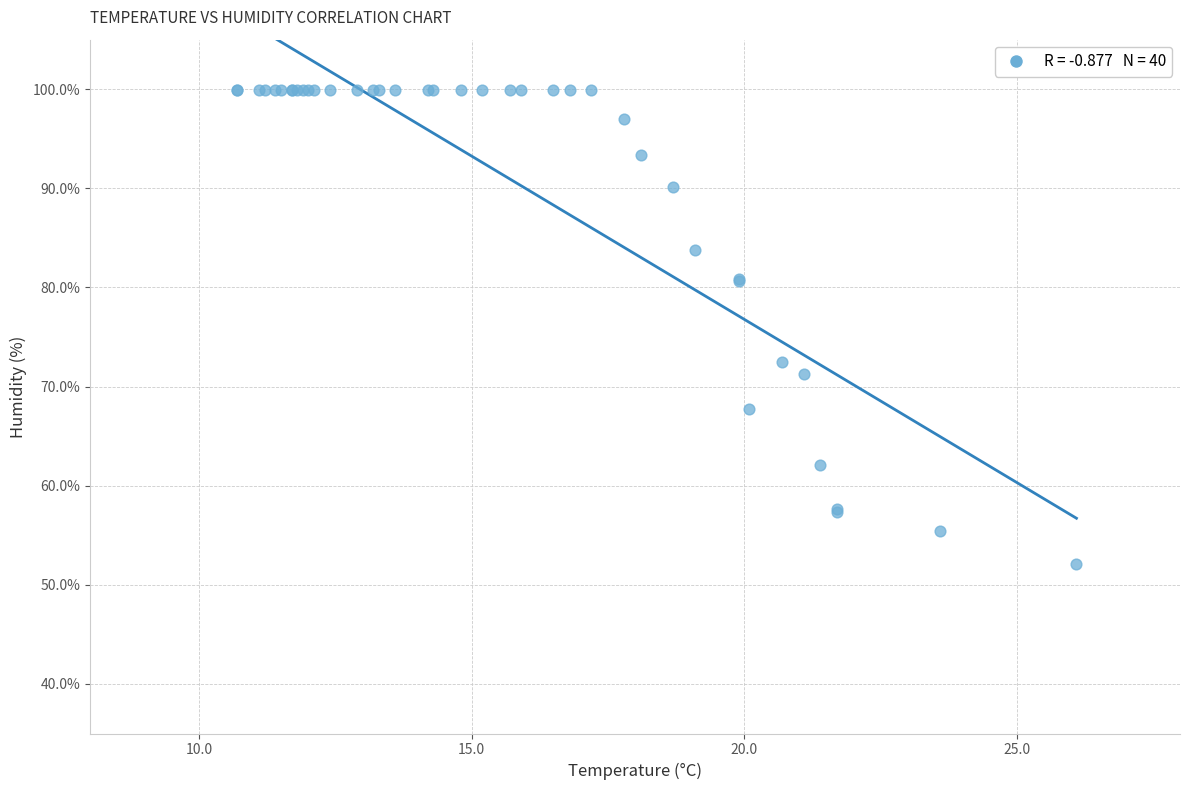

What Y value in the scatter plot is closest to 76?

72.5